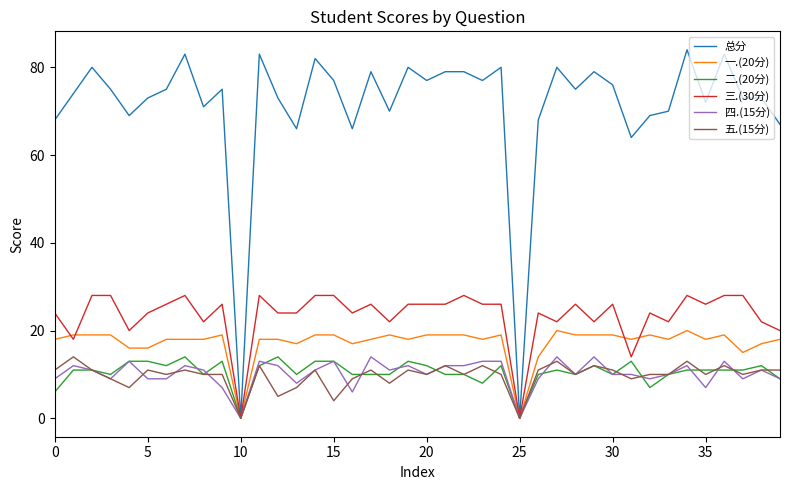

Which series has the largest total across all categories?

总分